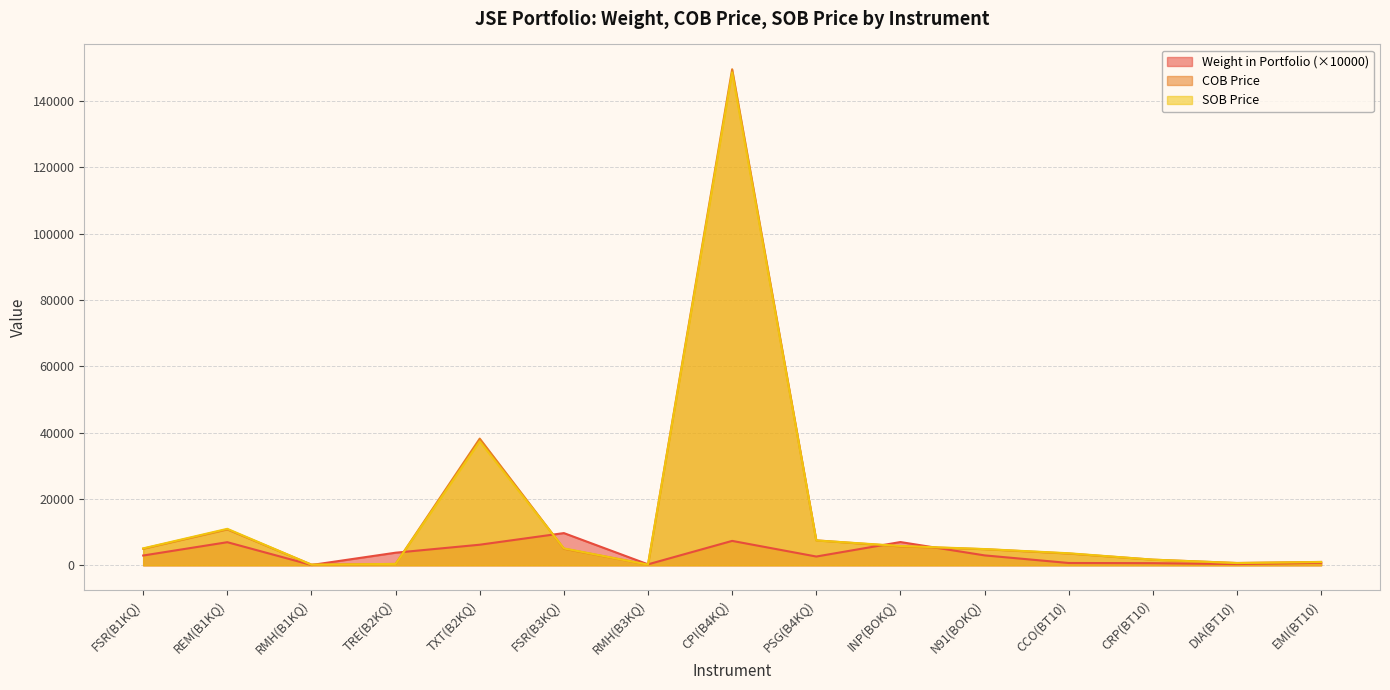

What is the value of the Weight in Portfolio point at the 13th from the left?

640.0